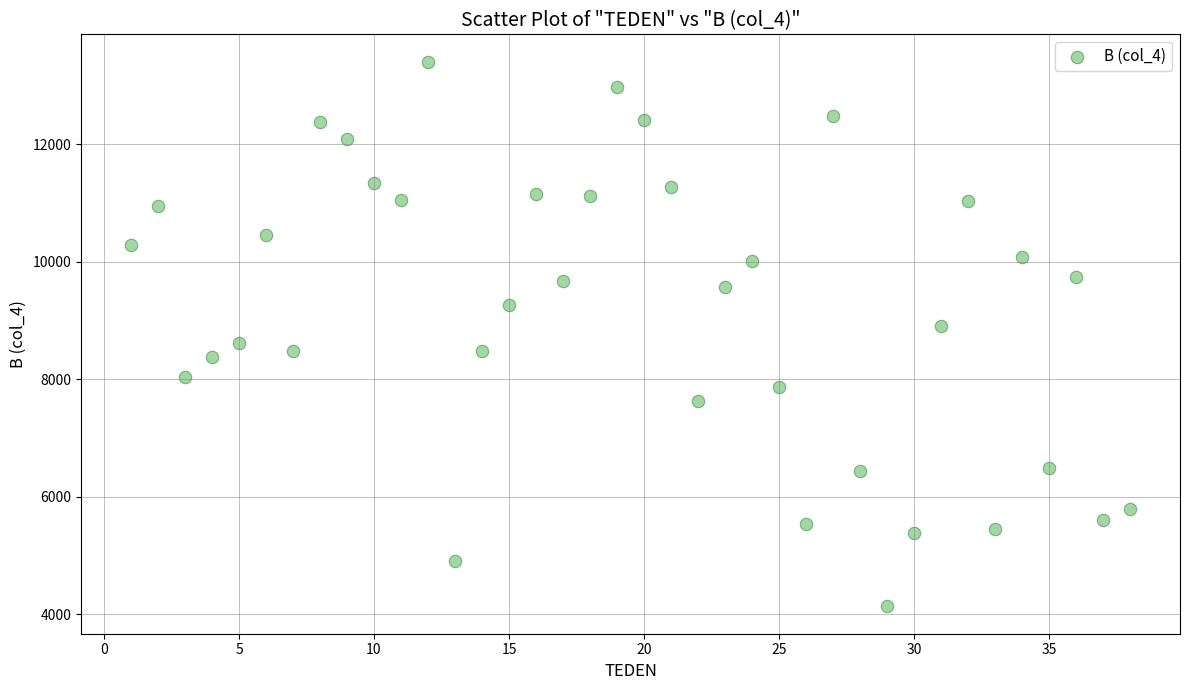

What is the range of Y values (max minus min)?

9278